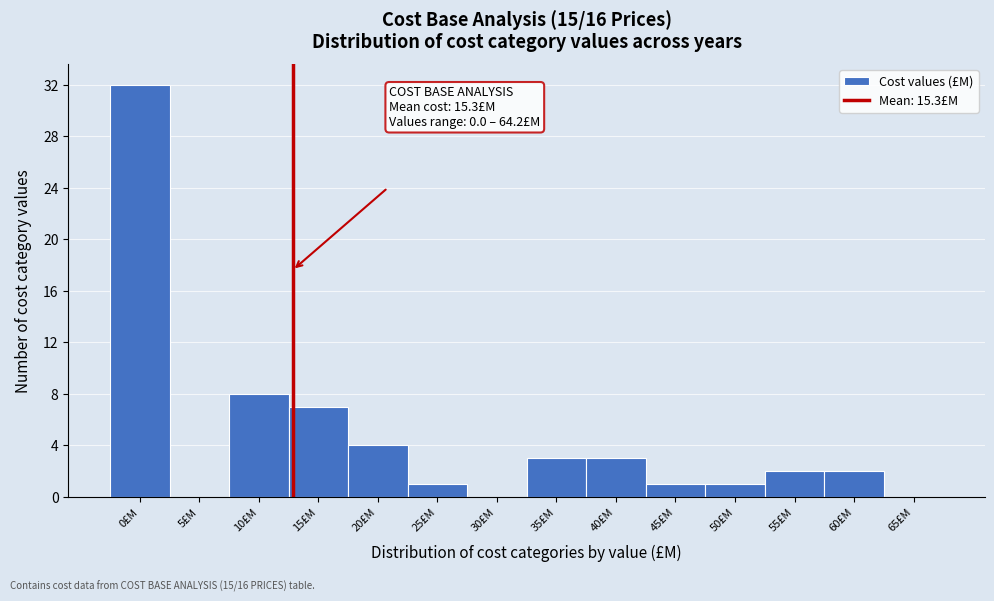

Reading left to right, transcribe all the data shown in this chart.

0£M=32	5£M=0	10£M=8	15£M=7	20£M=4	25£M=1	30£M=0	35£M=3	40£M=3	45£M=1	50£M=1	55£M=2	60£M=2	65£M=0